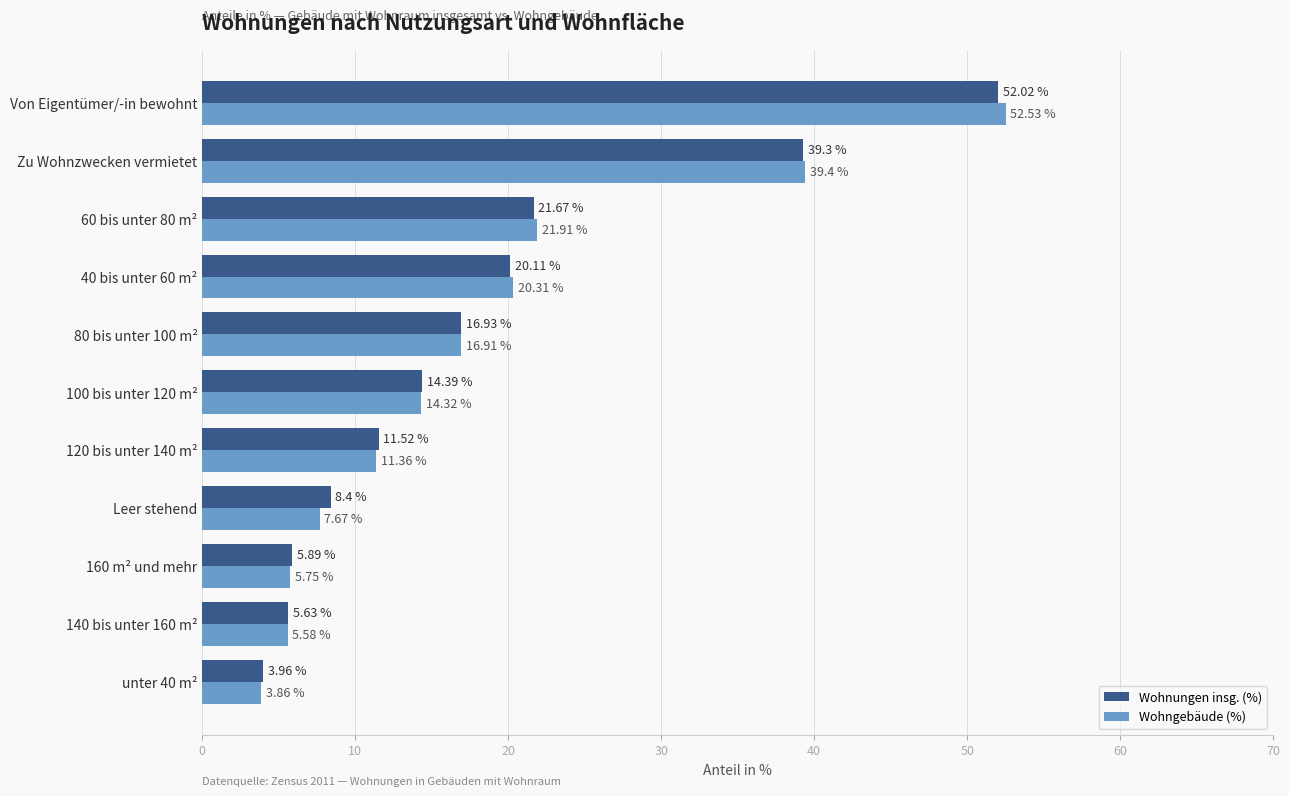

List the series in order of their peak value, lowest first.

Wohnungen insg. (%), Wohngebäude (%)